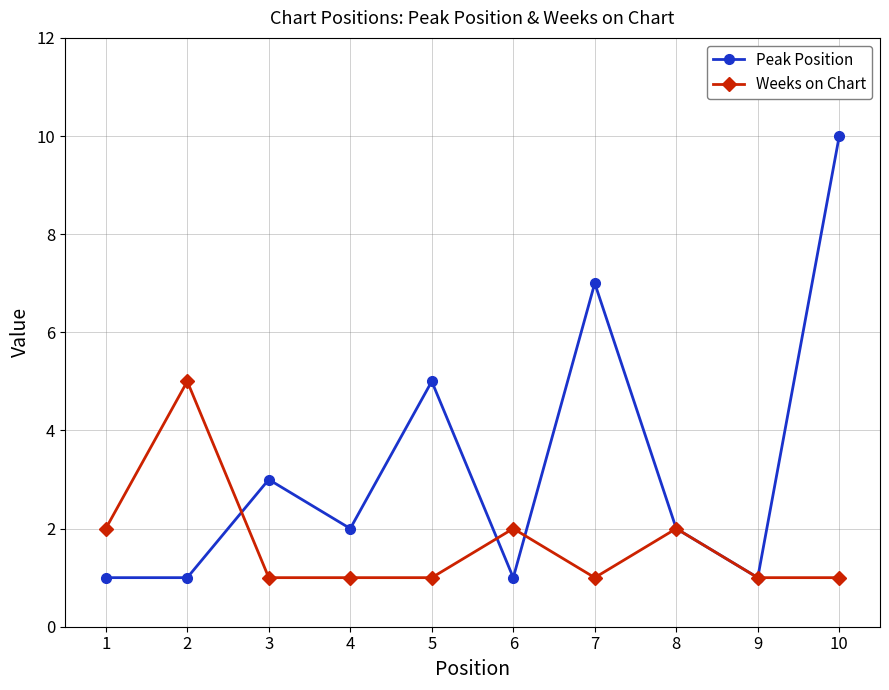

Which series has the largest total across all categories?

Peak Position